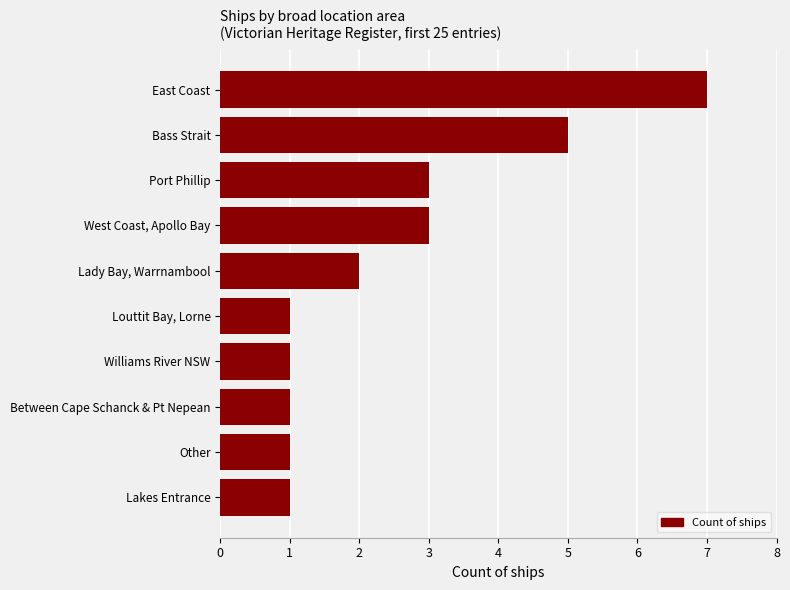

What is the ratio of the value at West Coast, Apollo Bay to the value at Lady Bay, Warrnambool?

1.5